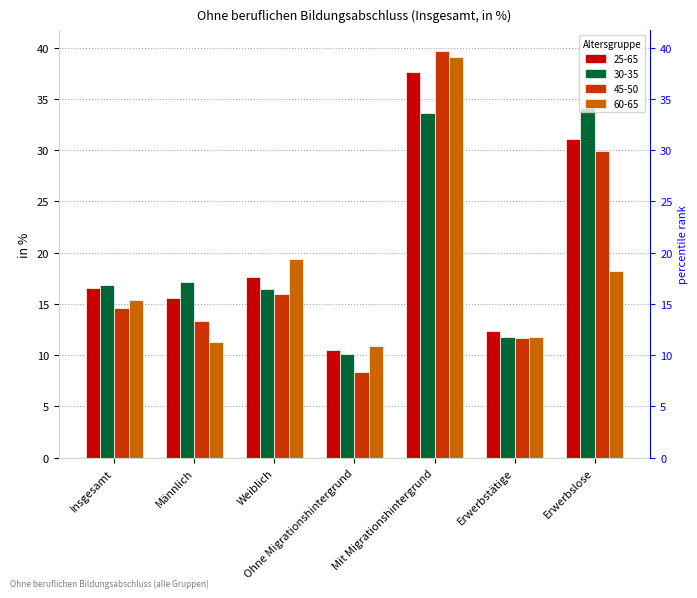

What is the value of the 45-50 bar at the 5th from the left?

39.7